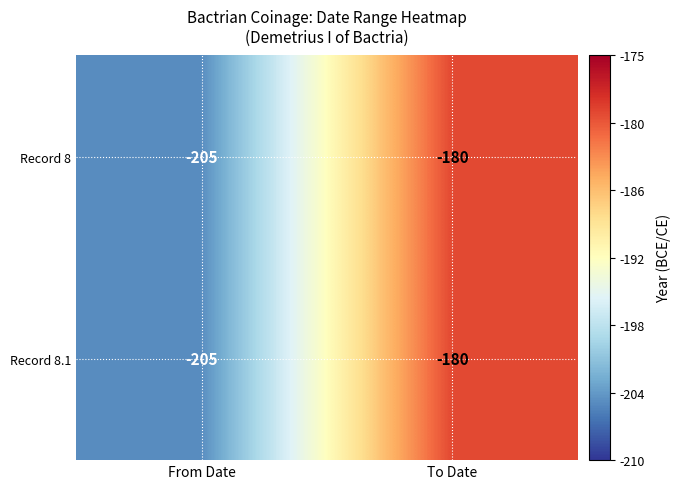

The Record 8.1 series shows -357 at From Date. True or false?

False